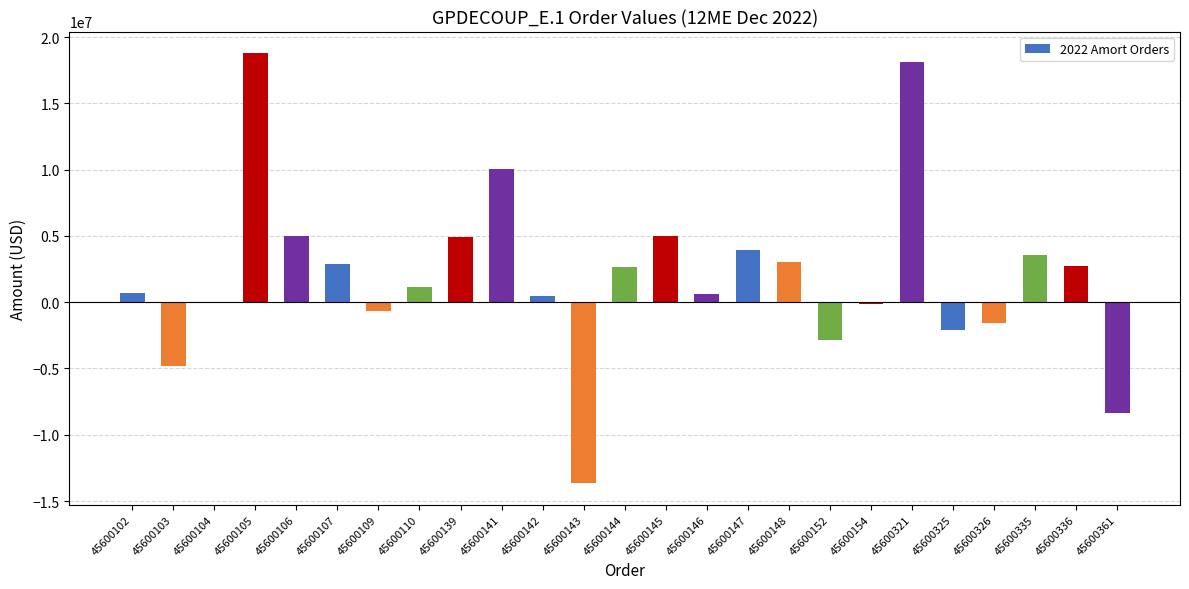

The value at 45600107 is 2878440.5. True or false?

True